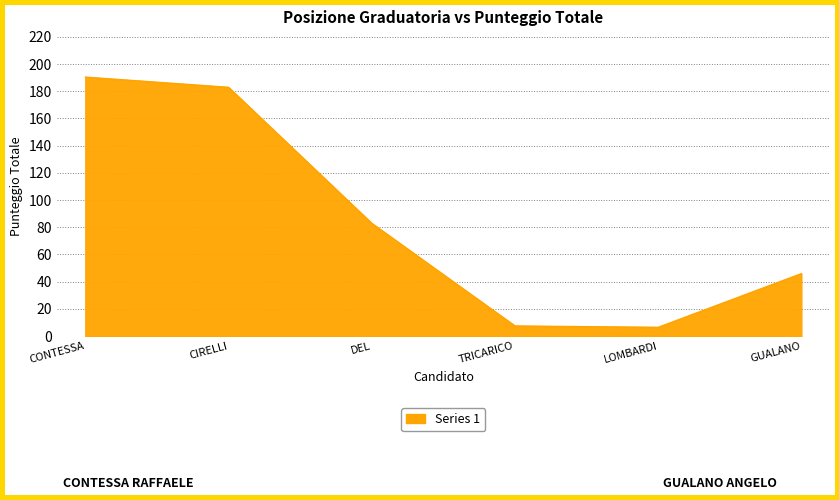

True or false: the data shows 56.1 at CONTESSA.

False